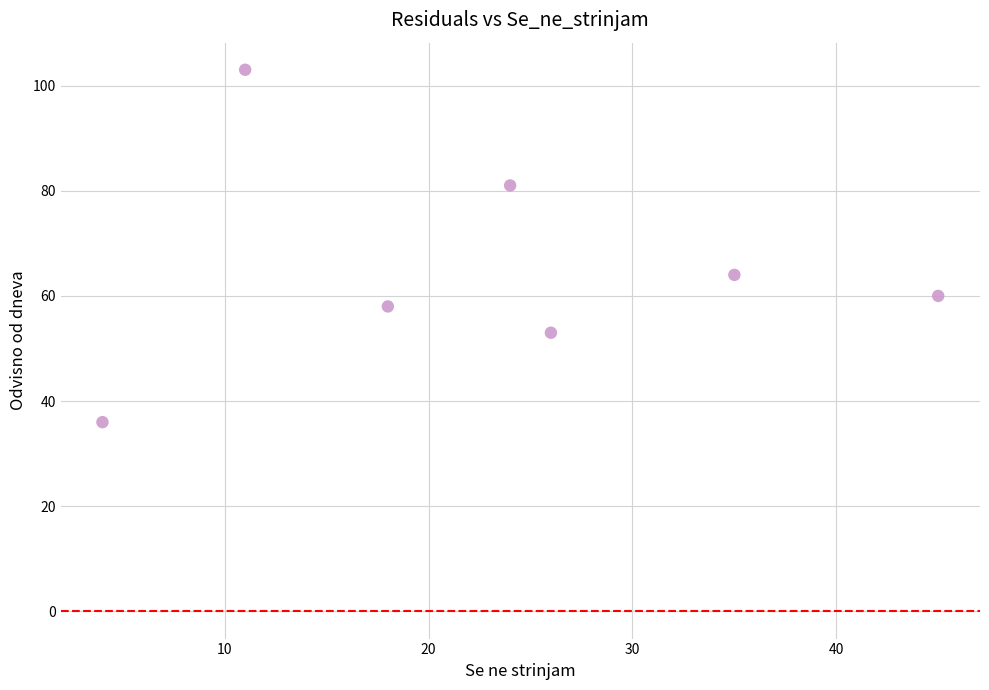

What is the average X value?

23